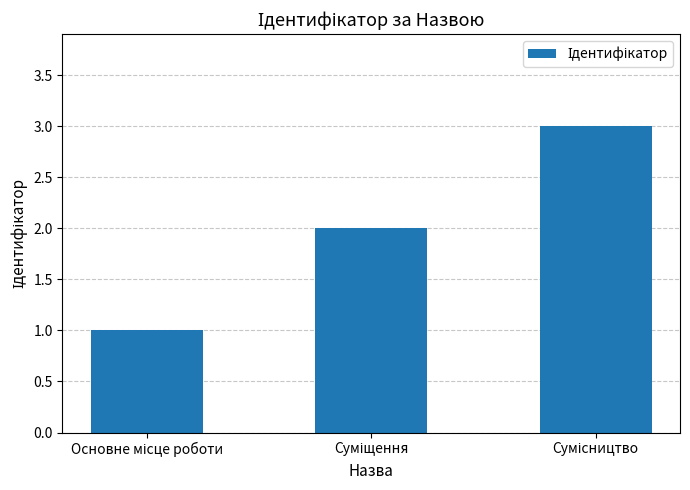

What is the sum of all values?

6